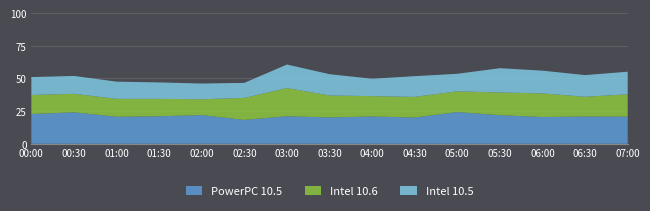

The PowerPC 10.5 series shows 8.1 at 03:00. True or false?

False